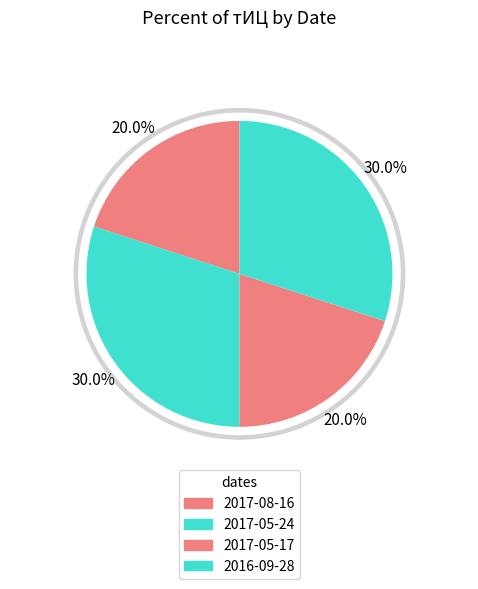

Is there any slice that represents more than half of the pie?

No